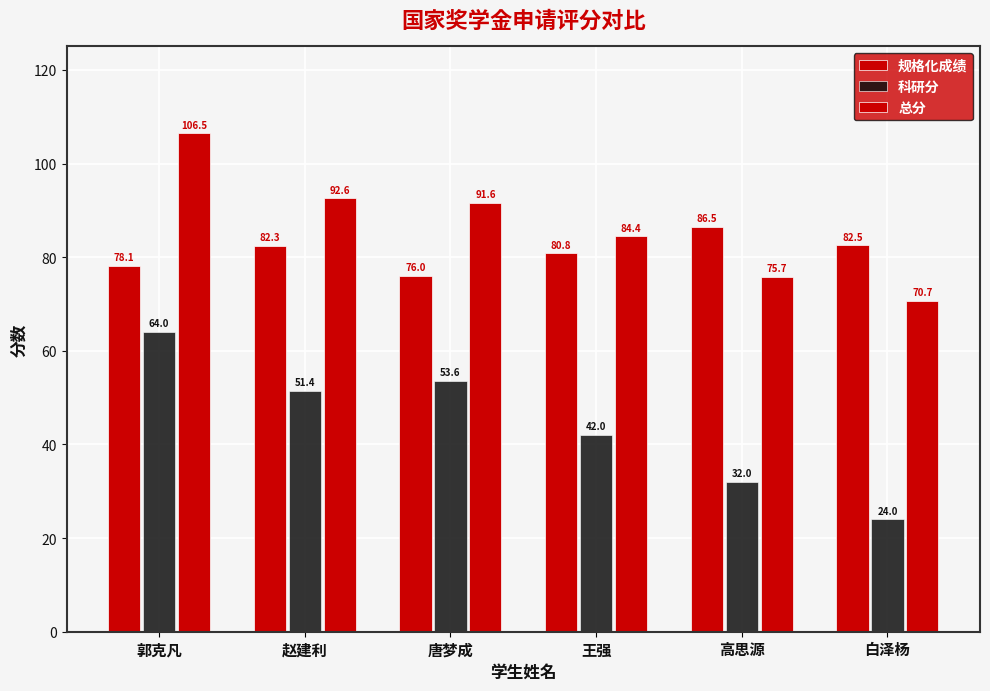

What is the label of the 1st bar from the right?

白泽杨